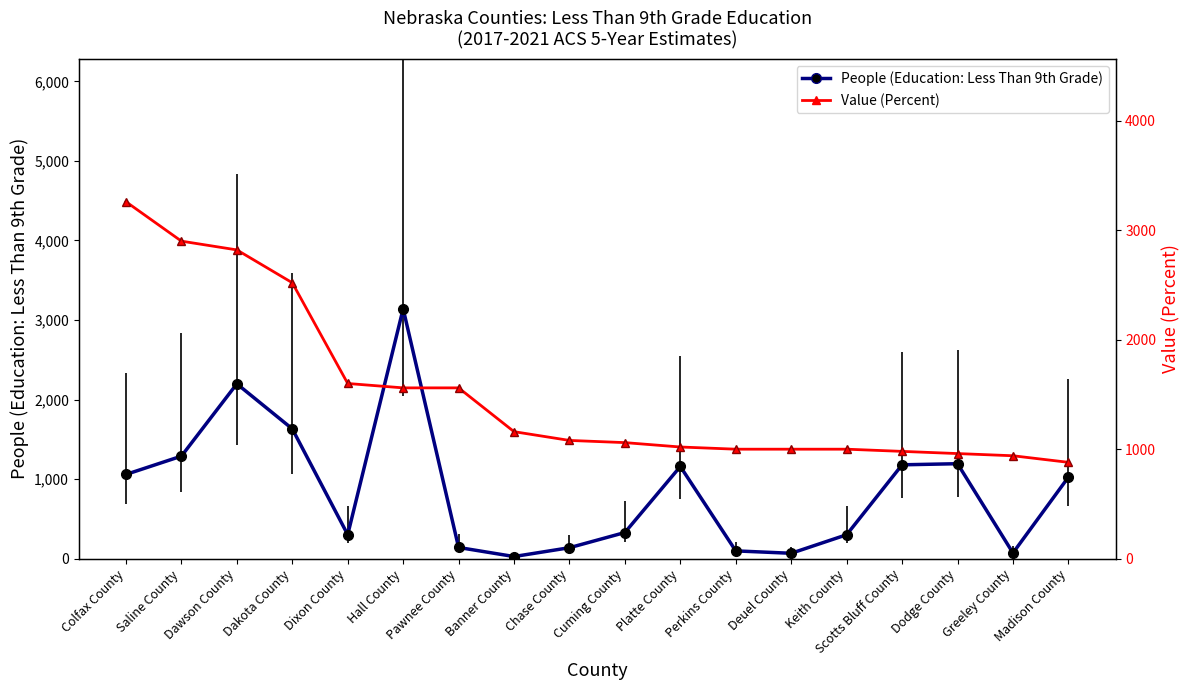

How many categories are shown in the chart?

18